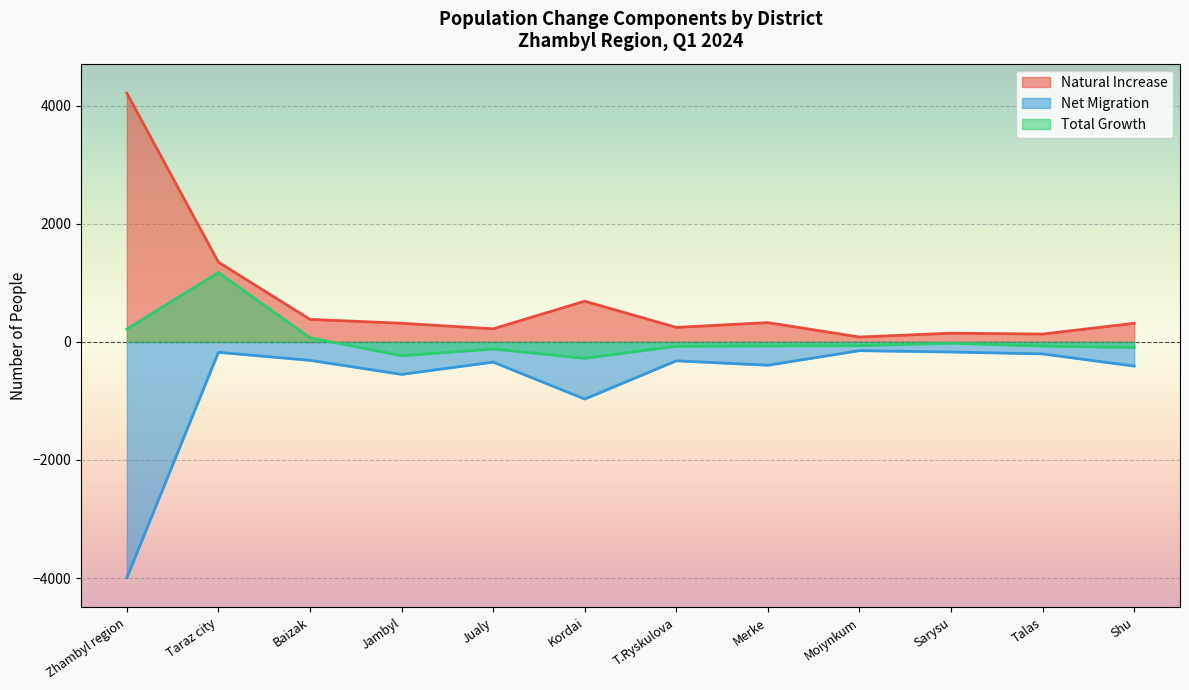

What value does the Total Growth series have at Jambyl?

-234